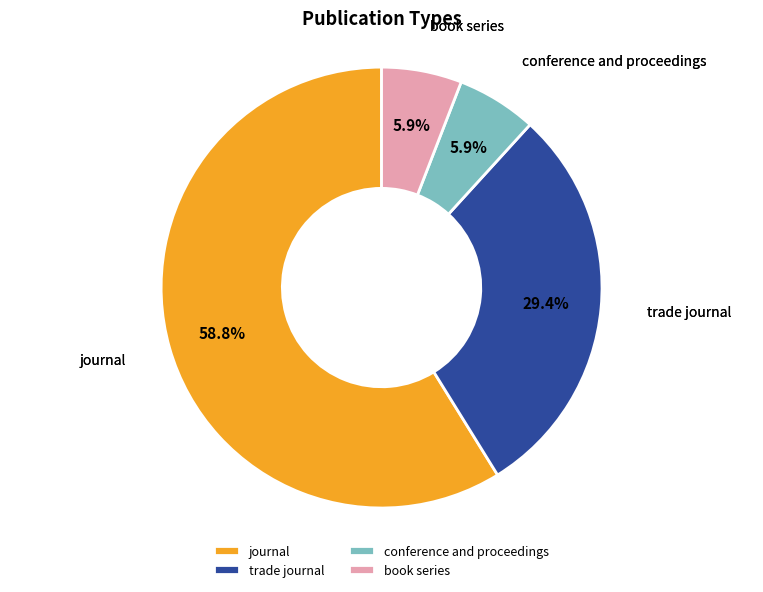

To the nearest percent, what percentage of the pie is conference and proceedings?

6%